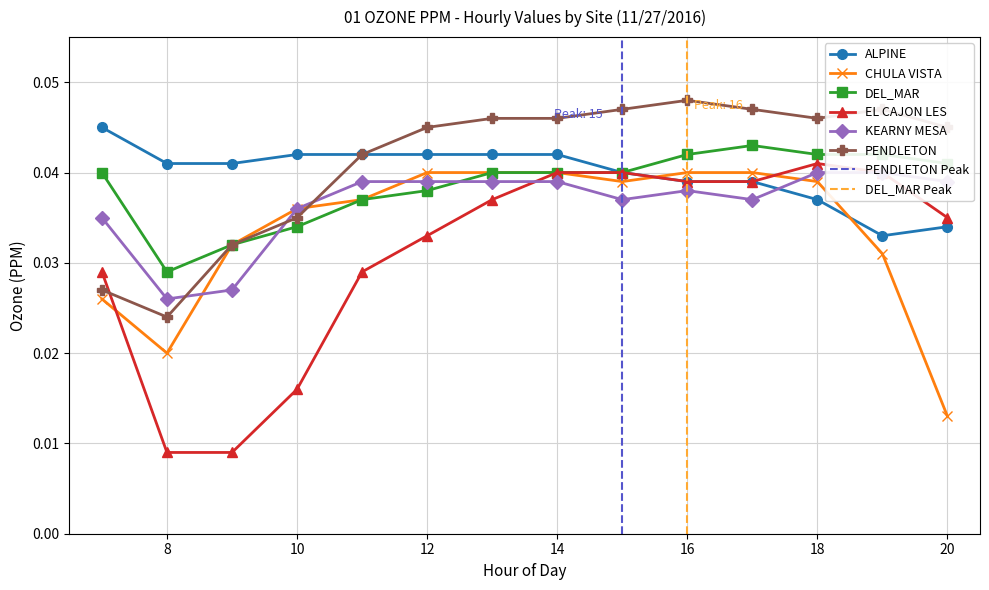

True or false: ALPINE and EL CAJON LES intersect in this chart.

False